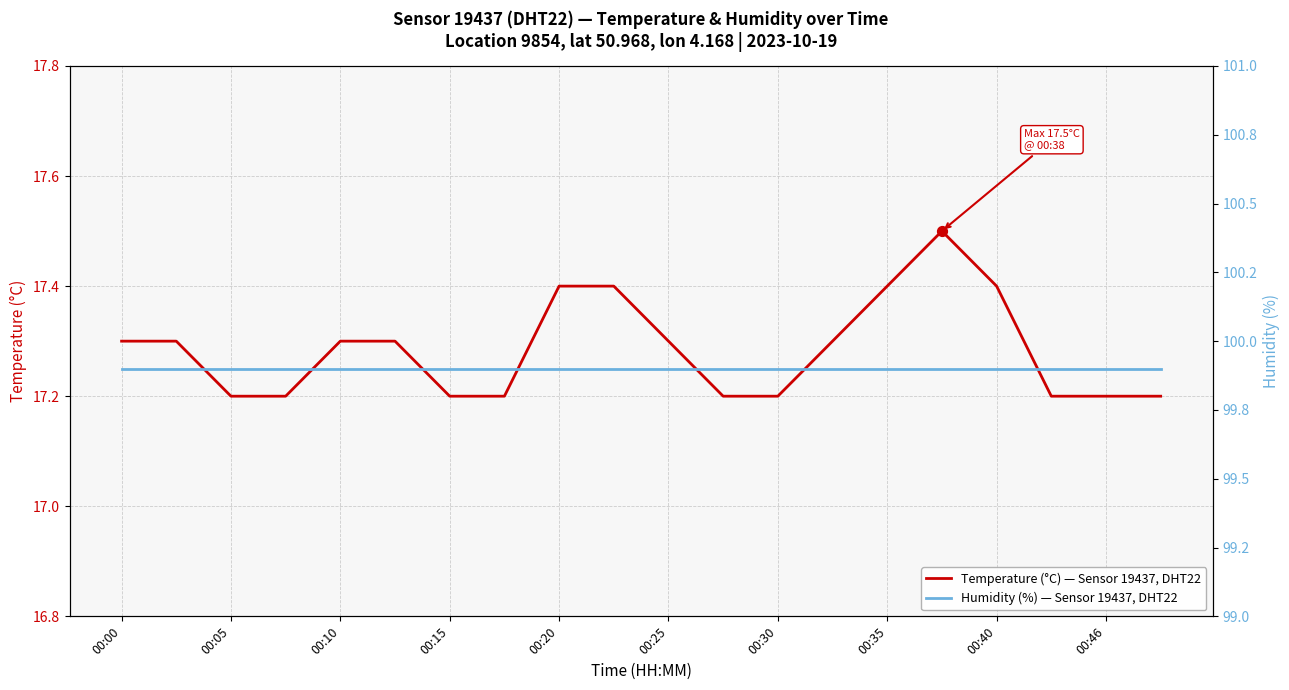

What is the total value across all series at 17?

117.1